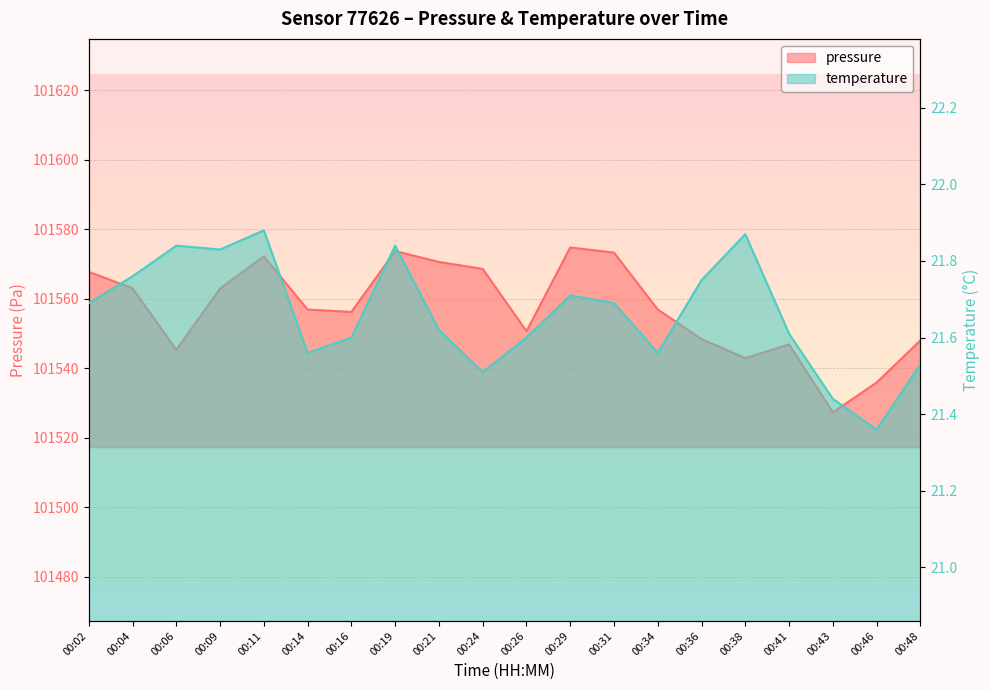

Reading left to right, extract all data points from this chart.

pressure: 101567.7	101563.0	101545.3	101562.9	101572.2	101556.9	101556.2	101573.7	101570.6	101568.6	101550.7	101574.7	101573.2	101556.9	101548.4	101542.9	101546.8	101527.3	101535.9	101548.0
temperature: 21.7	21.8	21.8	21.8	21.9	21.6	21.6	21.8	21.6	21.5	21.6	21.7	21.7	21.6	21.8	21.9	21.6	21.4	21.4	21.5